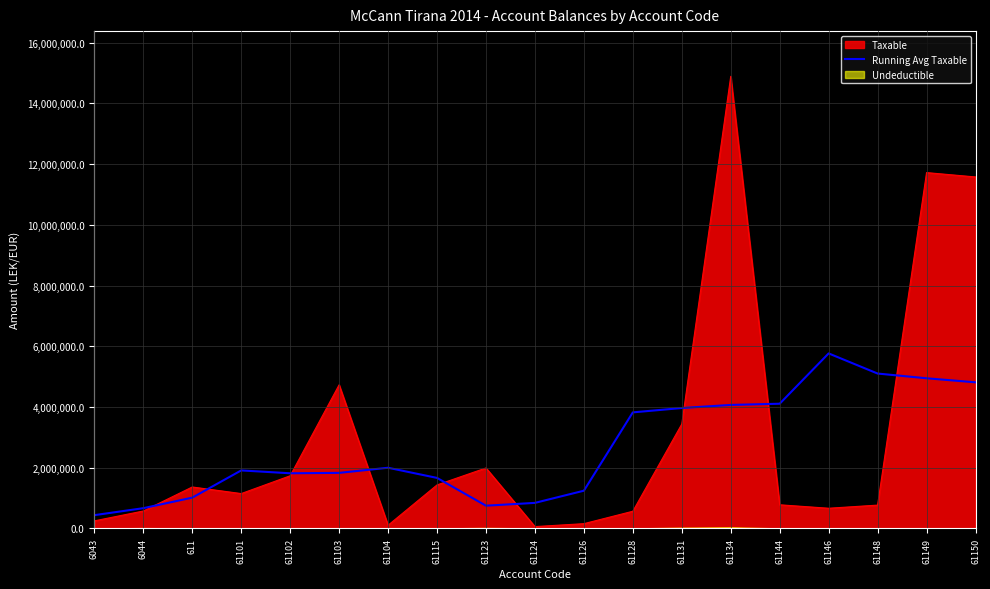

What is the maximum value for Running Avg Taxable?

5764109.0